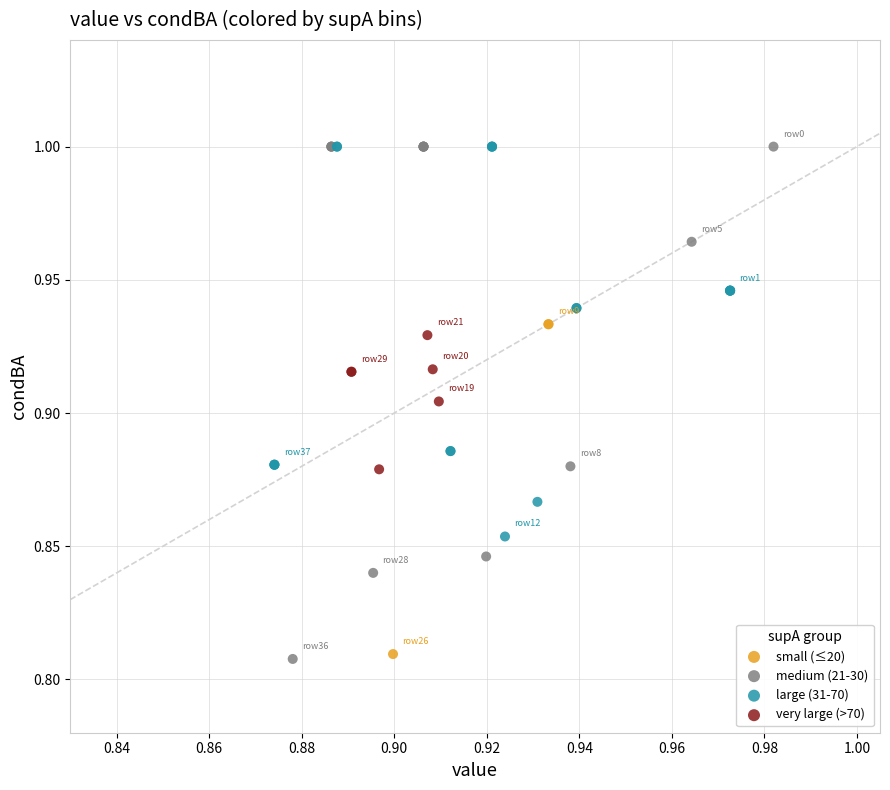

Which series has the largest Y range (max minus min)?

medium (21-30)